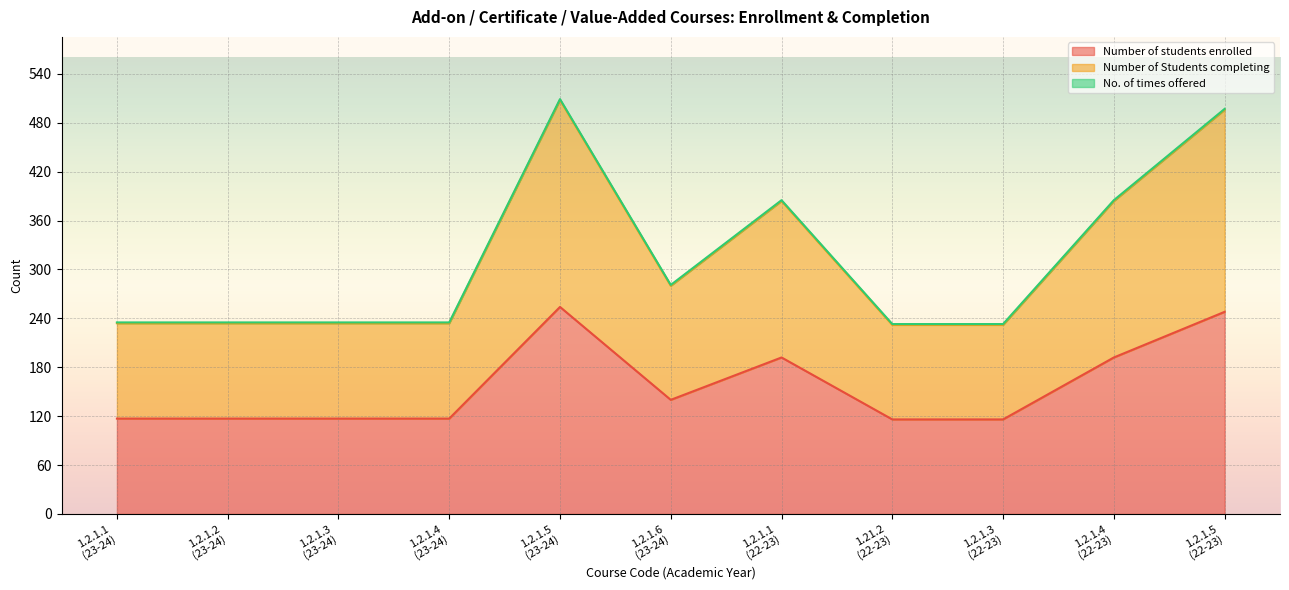

Is the value of Number of students enrolled at 1.2.1.3
(22-23) greater than the value of Number of Students completing at 1.2.1.3
(22-23)?

No